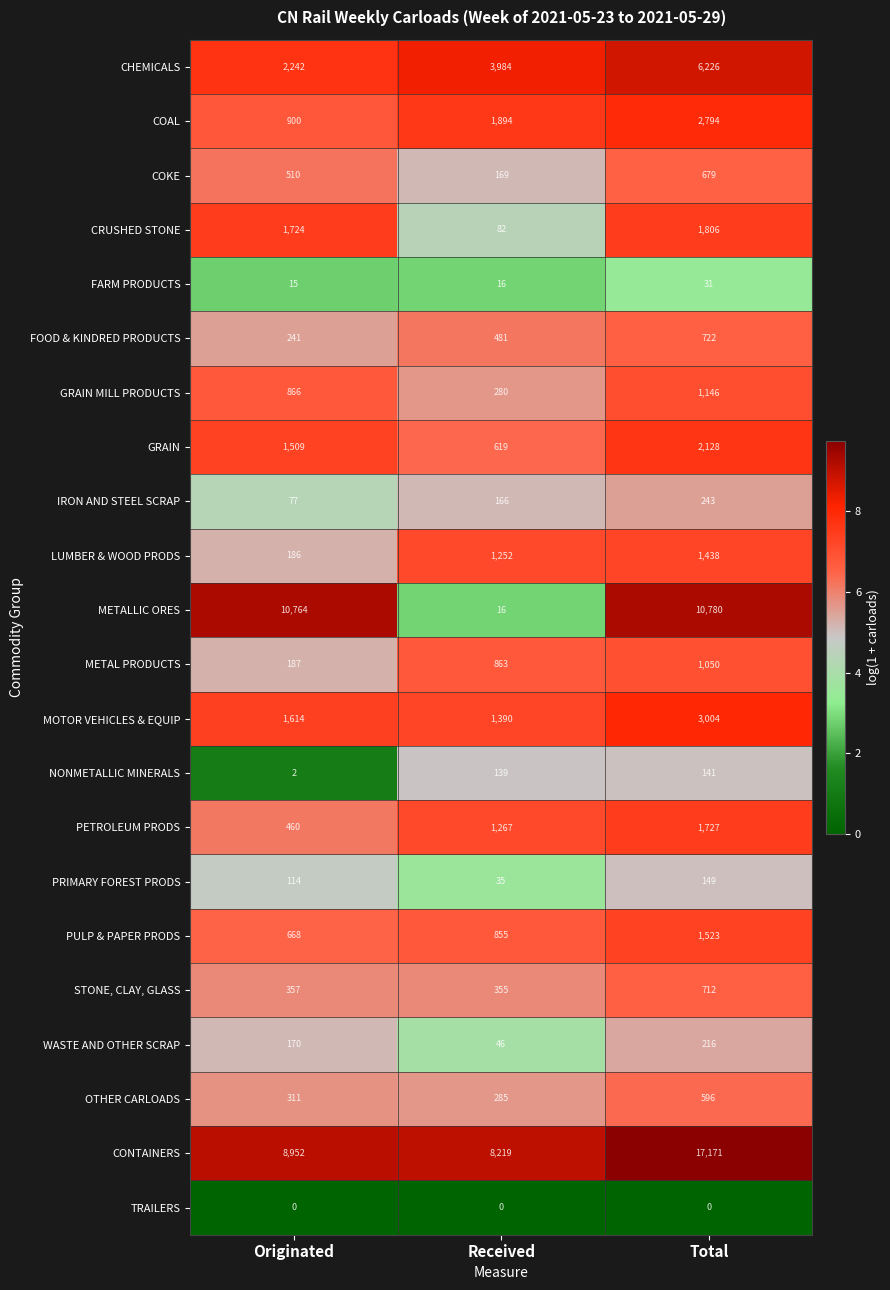

What is the difference between the highest and lowest values at Received?

8219